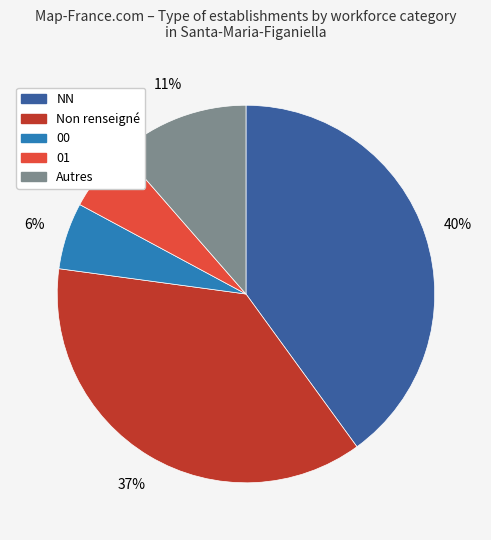

Does any single category account for the majority?

No